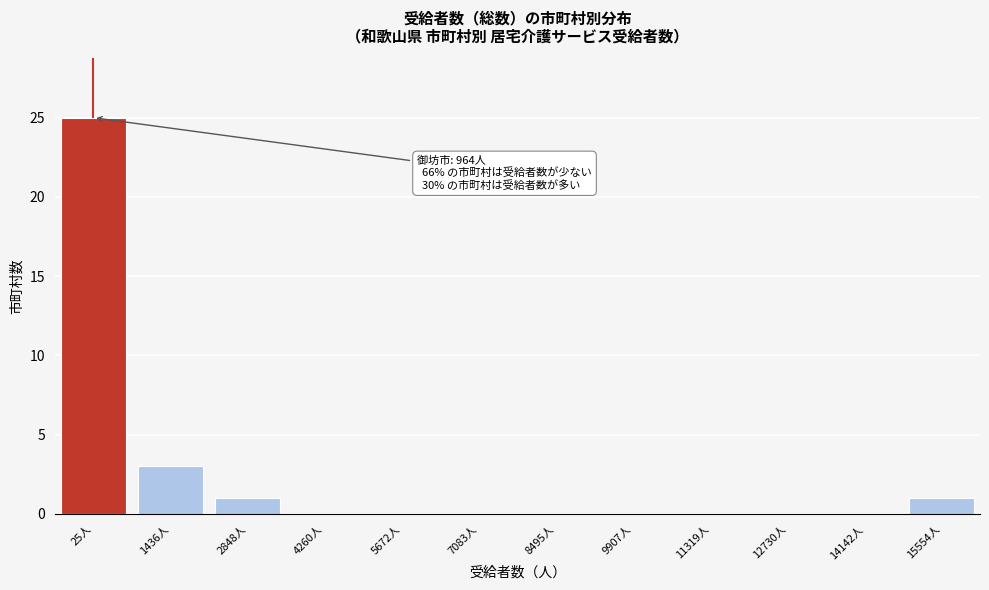

Reading left to right, transcribe all the data shown in this chart.

25人=25	1436人=3	2848人=1	4260人=0	5672人=0	7083人=0	8495人=0	9907人=0	11319人=0	12730人=0	14142人=0	15554人=1